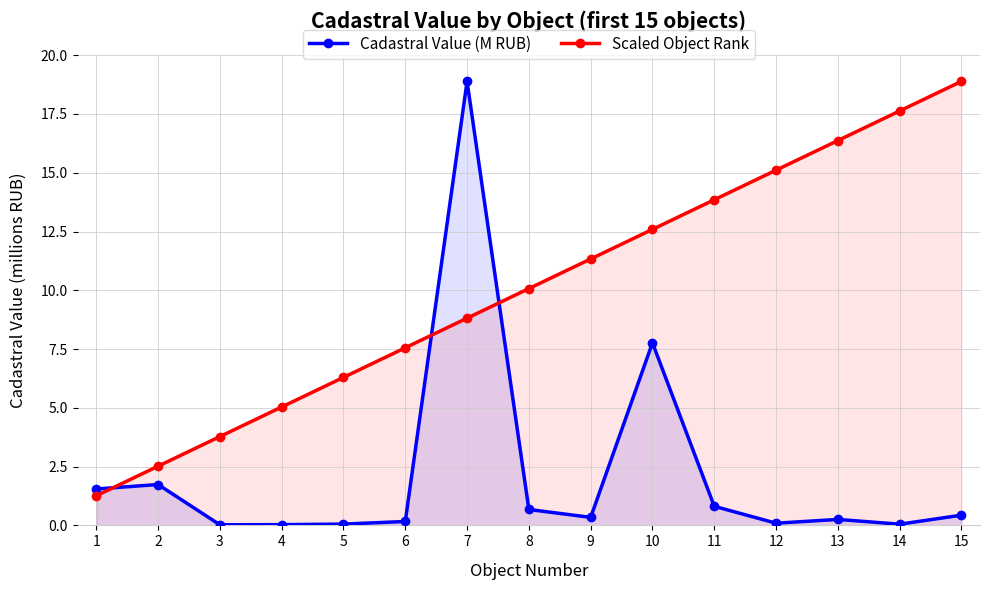

What is the difference between the second highest and second lowest values in the Scaled Object Rank series?

15.1